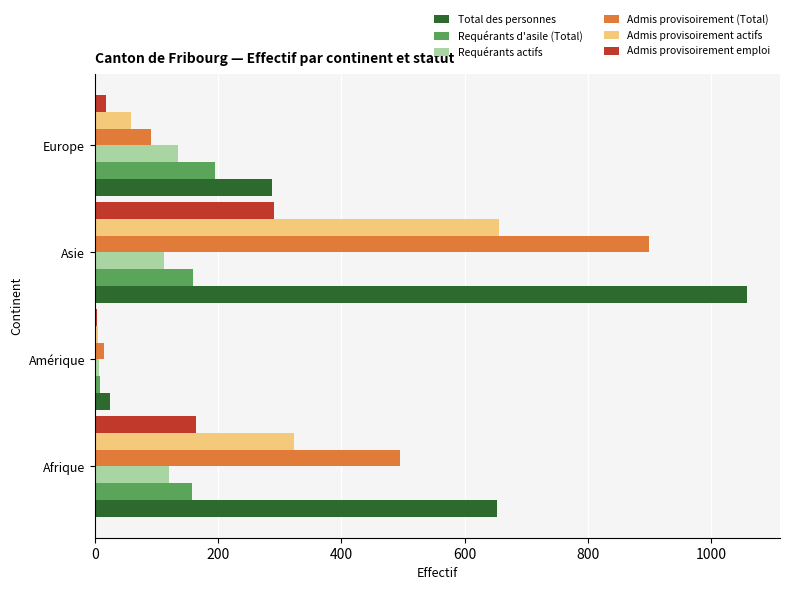

Count the number of categories in the chart.

4